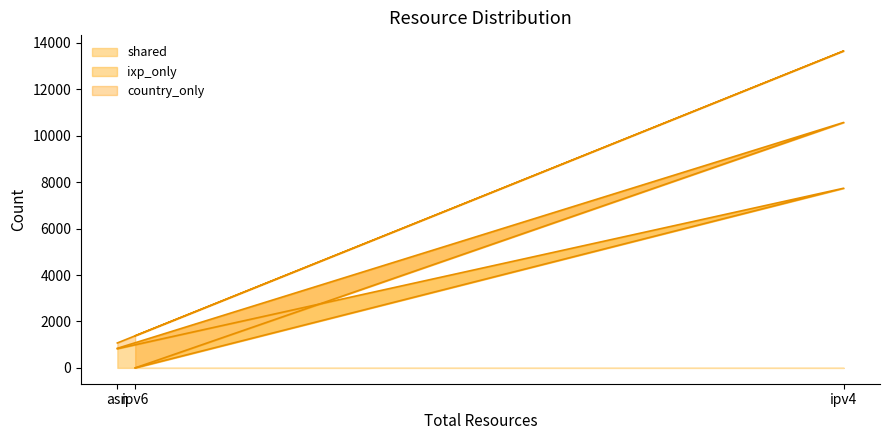

Which series has the largest range (max minus min)?

ixp_only